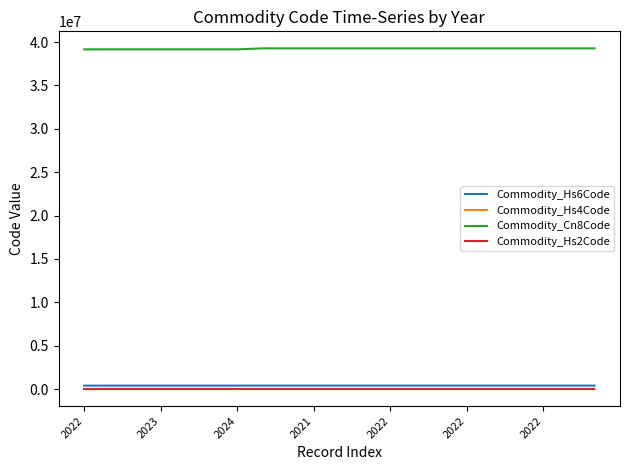

How many series are shown in this chart?

4